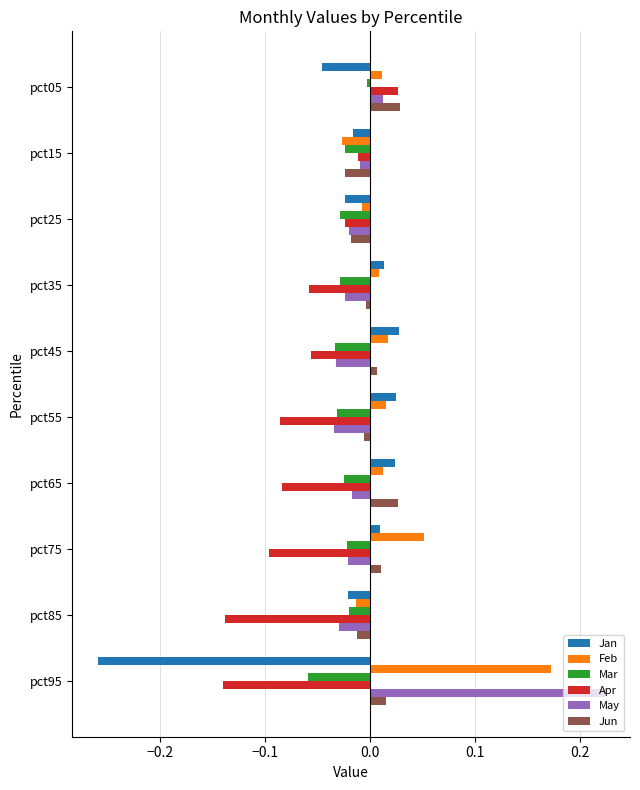

Is the value of Jun at pct85 greater than the value of May at pct35?

Yes